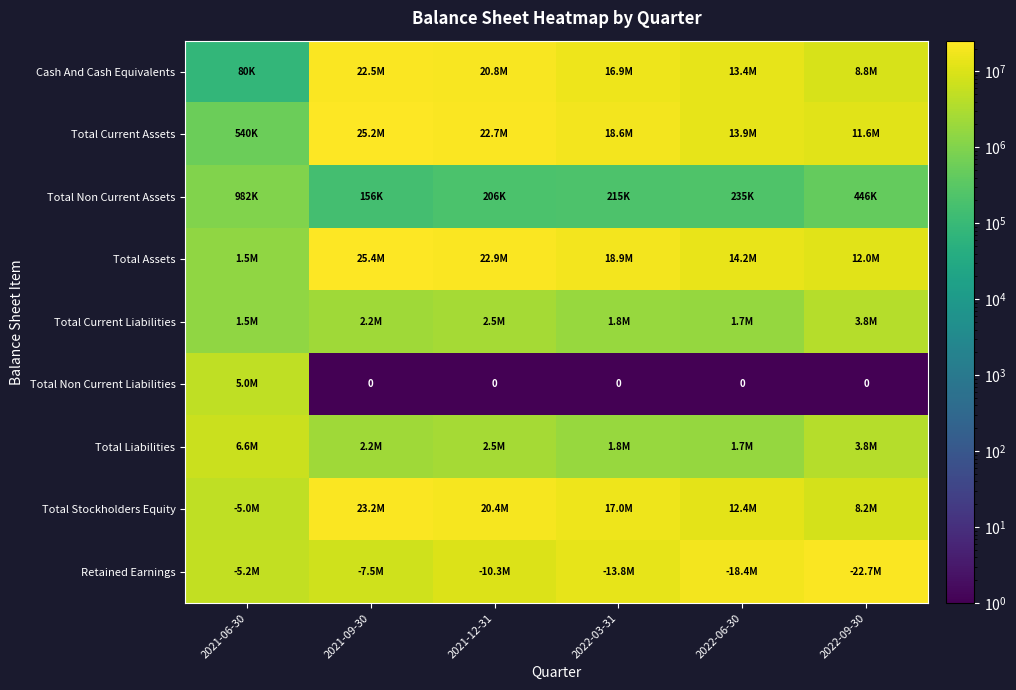

Is it true that Total Current Assets equals 13920783 at 2022-06-30?

True